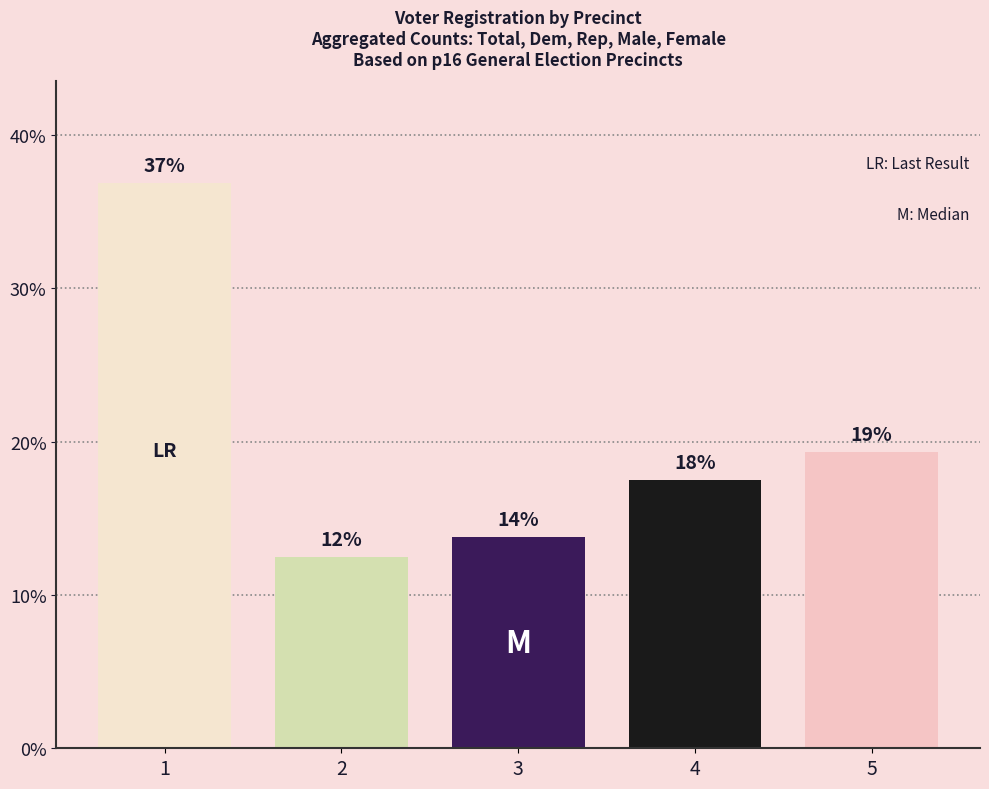

The value at 5 is 25.5. True or false?

False